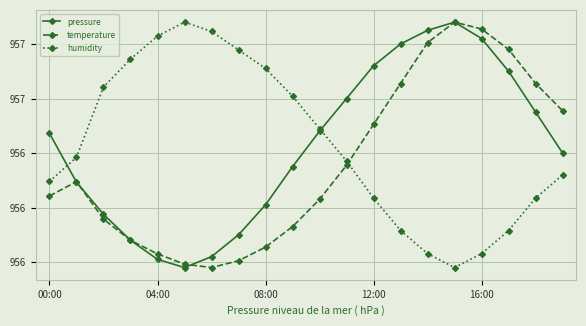

At how many categories does at least one series exceed 95641?

19